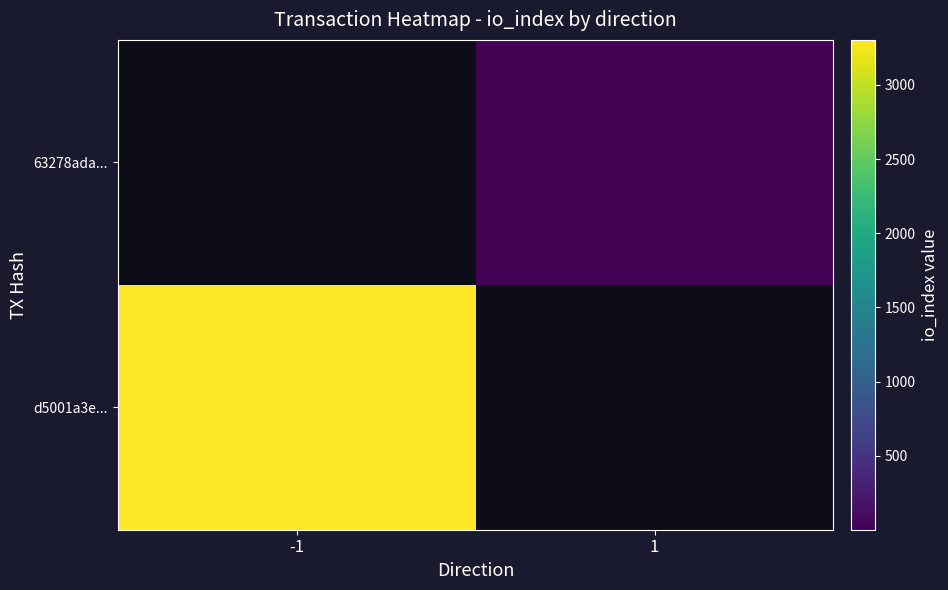

At which category does the chart reach its peak across all series?

-1